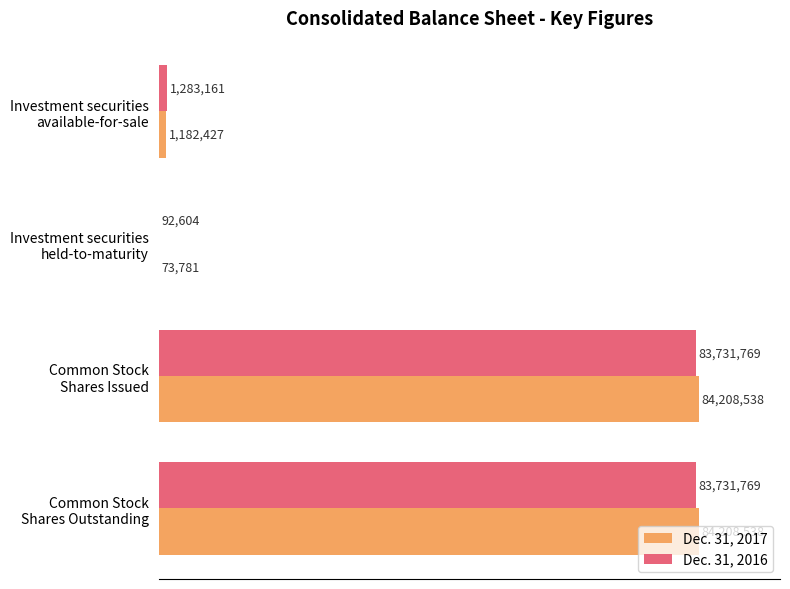

What are all the series names shown in the legend?

Dec. 31, 2017, Dec. 31, 2016